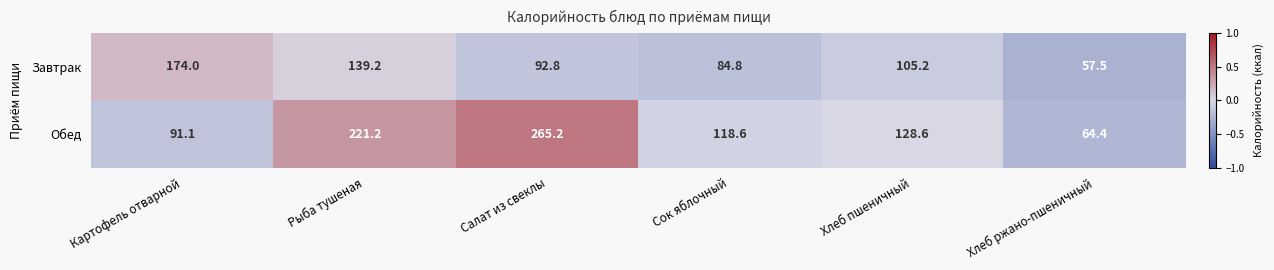

What is the difference between the Обед values at Картофель отварной and Хлеб пшеничный?

37.5